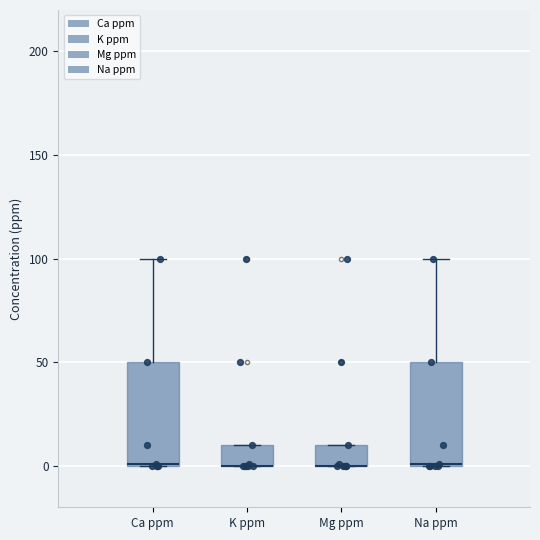

Reading left to right, read every box against the y-axis: the position of its median line, the range the box covers, and the ends of its whiskers. The values are not printed on the chart, so give them approximately, as read against the axis.

Ca ppm: median 0, box 0 to 50, whiskers 0 to 100
K ppm: median 0 (drawn on the box's lower edge), box 0 to 10, whiskers 0 to 10
Mg ppm: median 0 (drawn on the box's lower edge), box 0 to 10, whiskers 0 to 10
Na ppm: median 0, box 0 to 50, whiskers 0 to 100